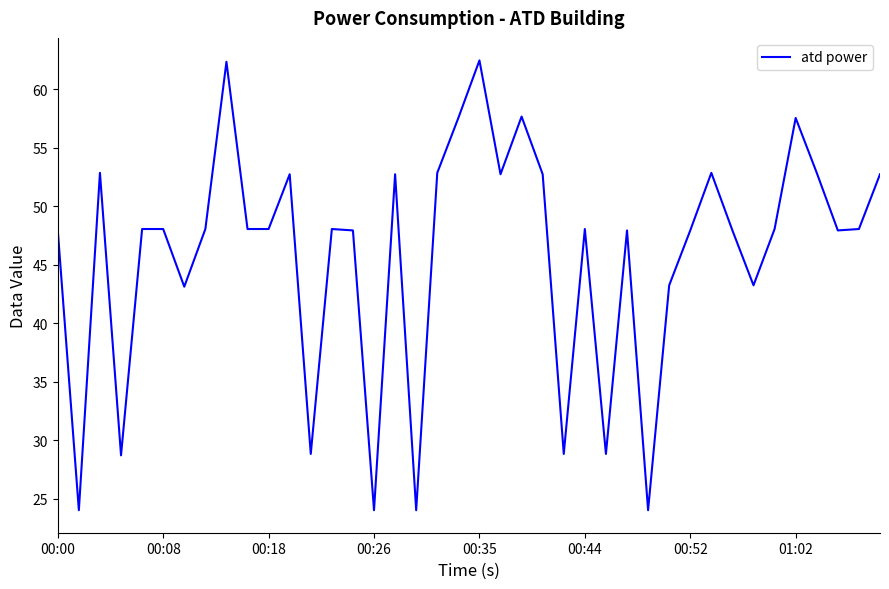

What is the difference between the maximum and minimum values?

38.4